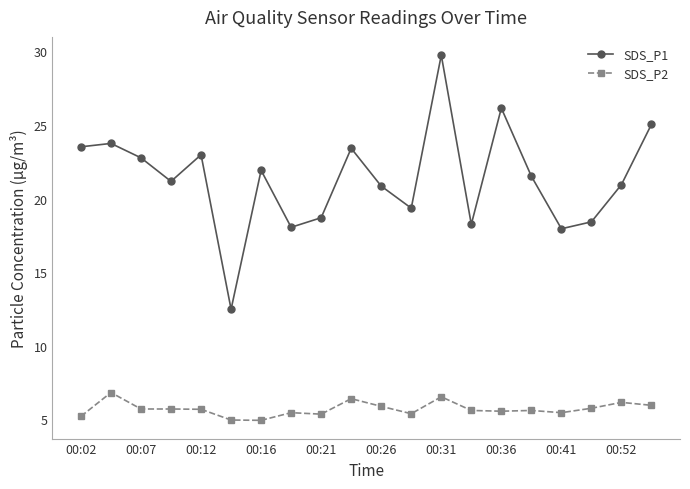

What is the value of the SDS_P2 point at the 20th from the left?

6.0